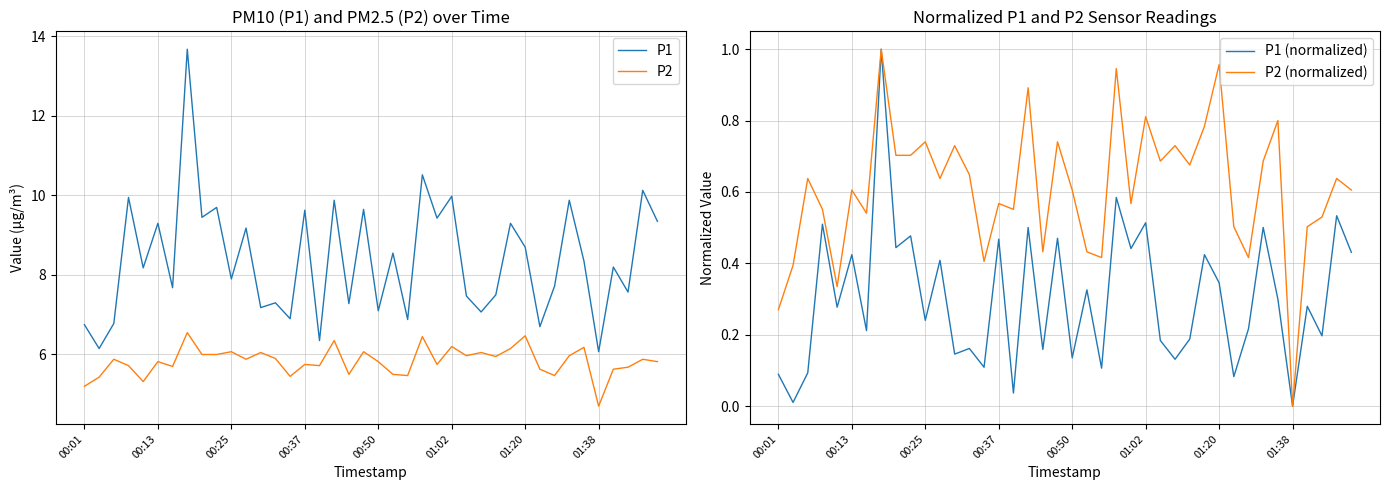

What is the difference between the maximum and minimum values in the P2 series?

1.8